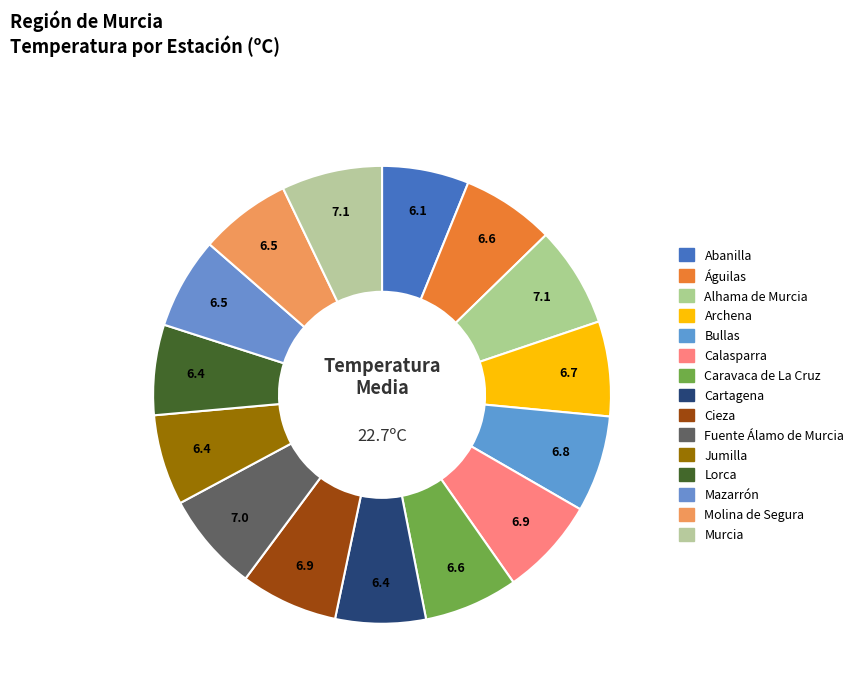

To the nearest percent, what is the combined percentage of Fuente Álamo de Murcia and Águilas?

14%